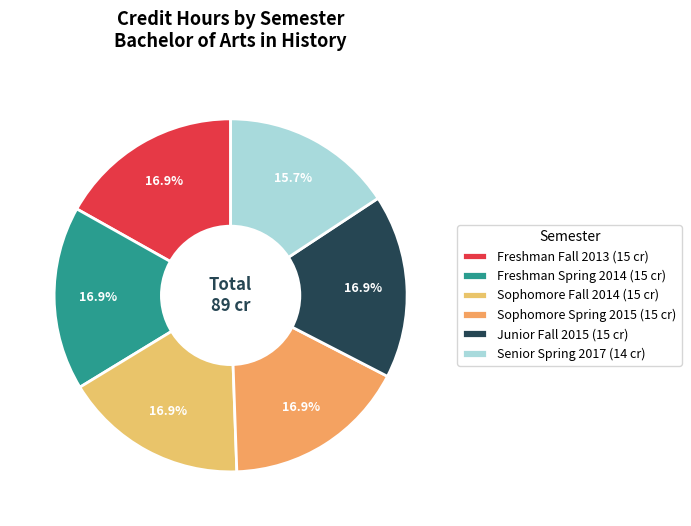

Which category has the biggest portion of the pie?

Freshman Fall 2013